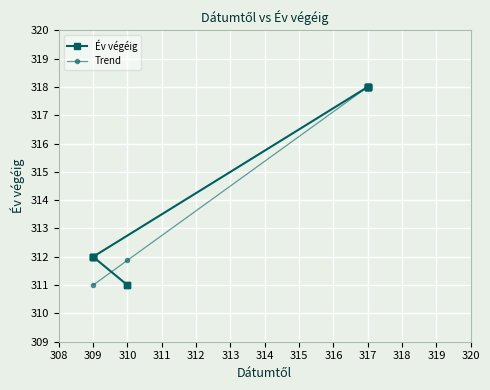

The chart shows a value of 312 at 309. True or false?

True